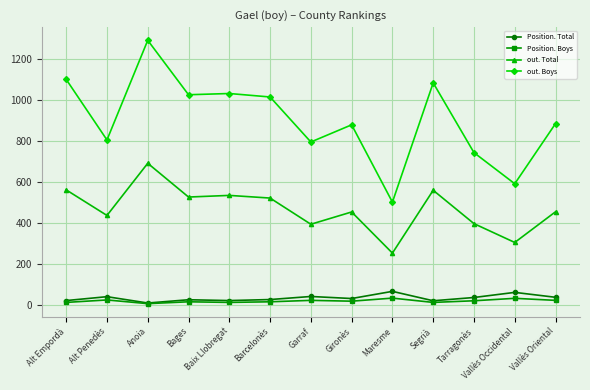

True or false: out. Boys and out. Total intersect in this chart.

False